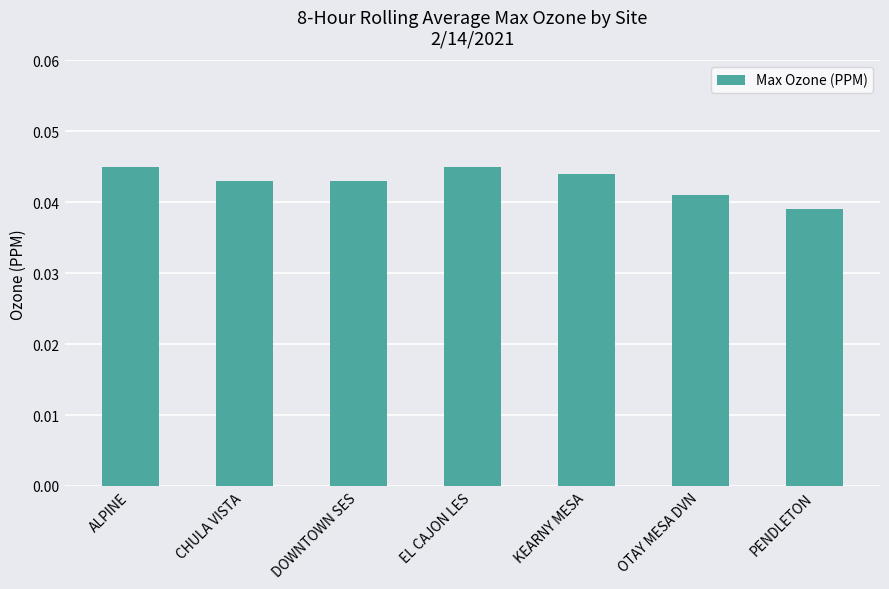

What is the label of the 2nd bar from the right?

OTAY MESA DVN